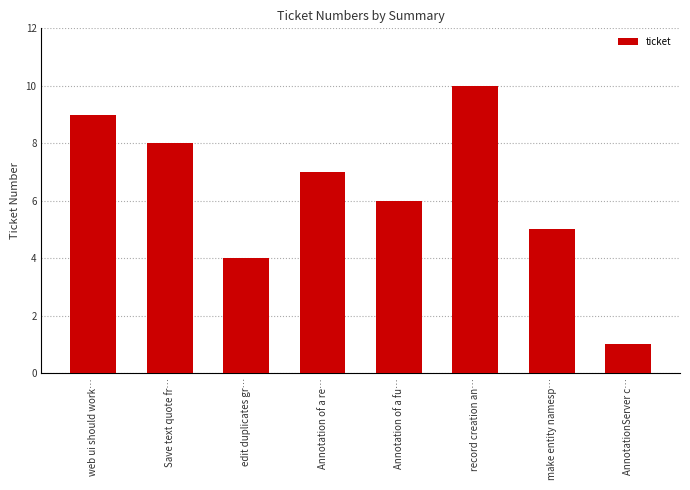

What is the maximum value shown in the chart?

10